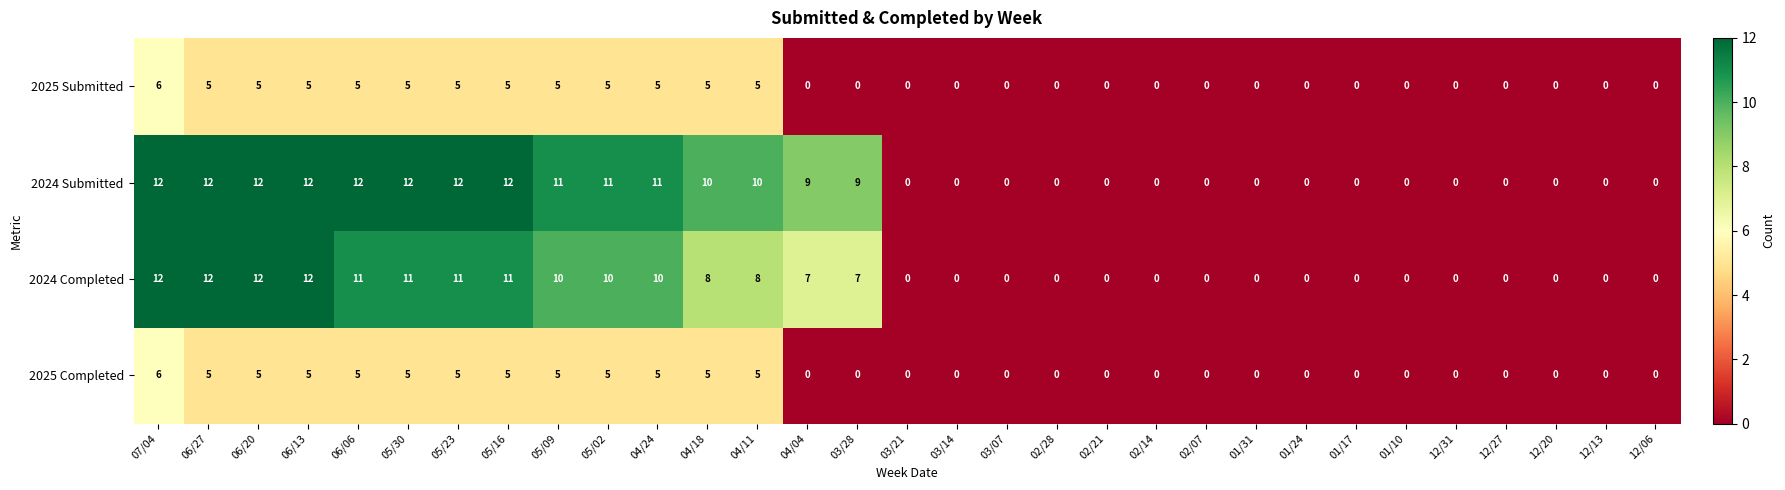

At which category is the sum across all series the highest?

07/04